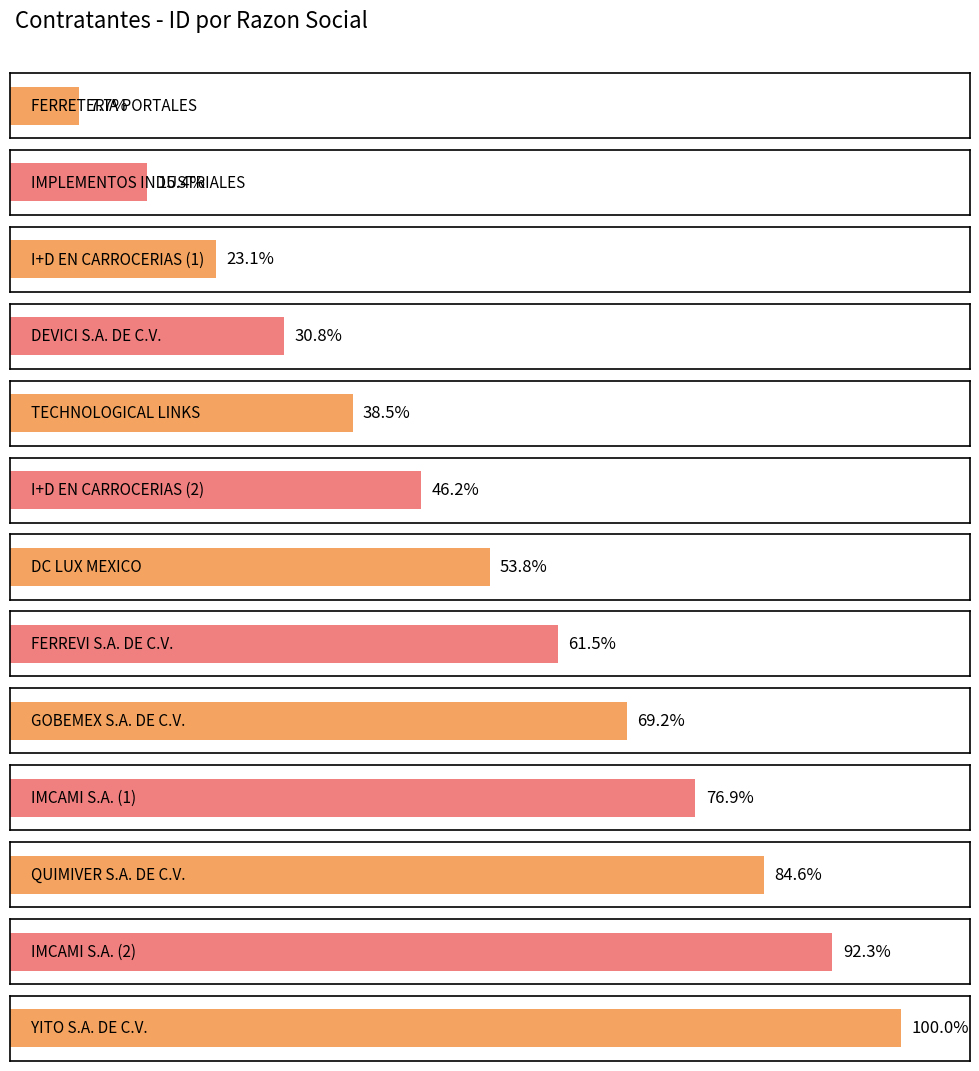

Which category has the highest value across all series?

YITO S.A. DE C.V.